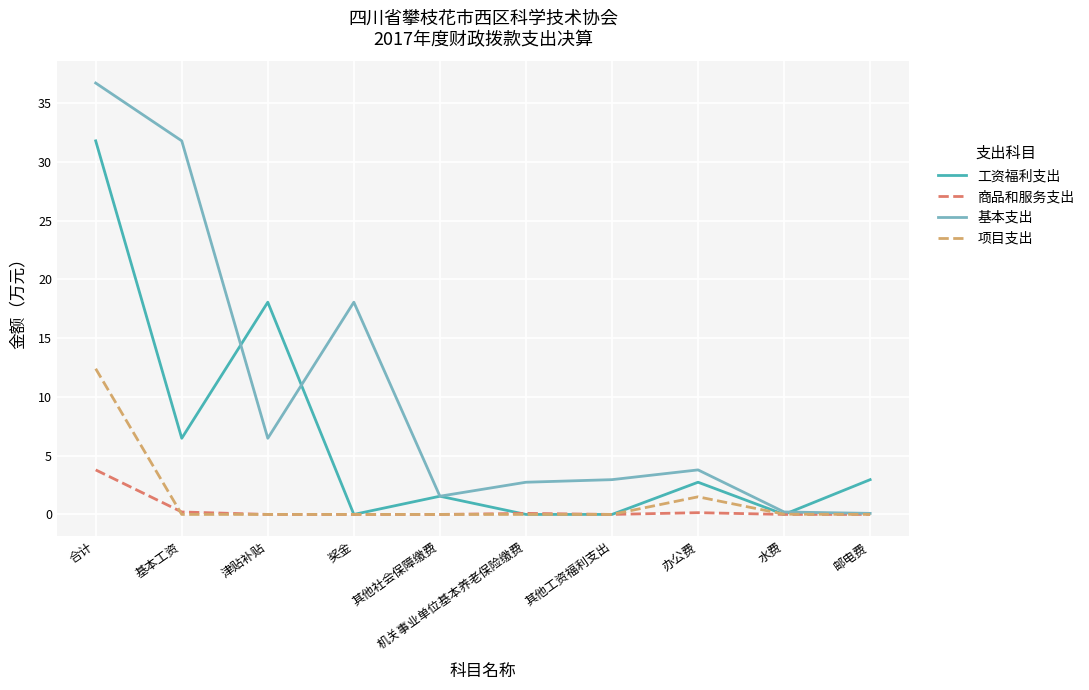

Is it true that 基本支出 equals 3.8 at 办公费?

True